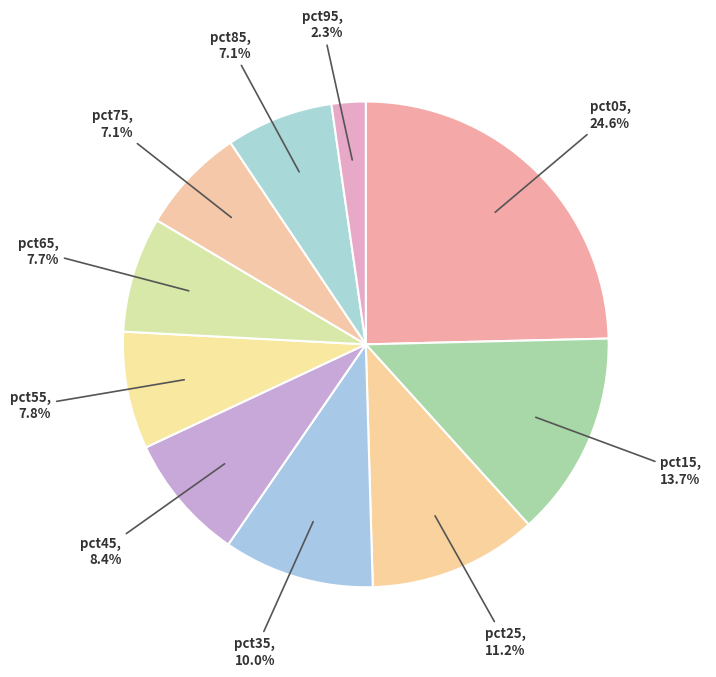

How many slices are in this pie chart?

10